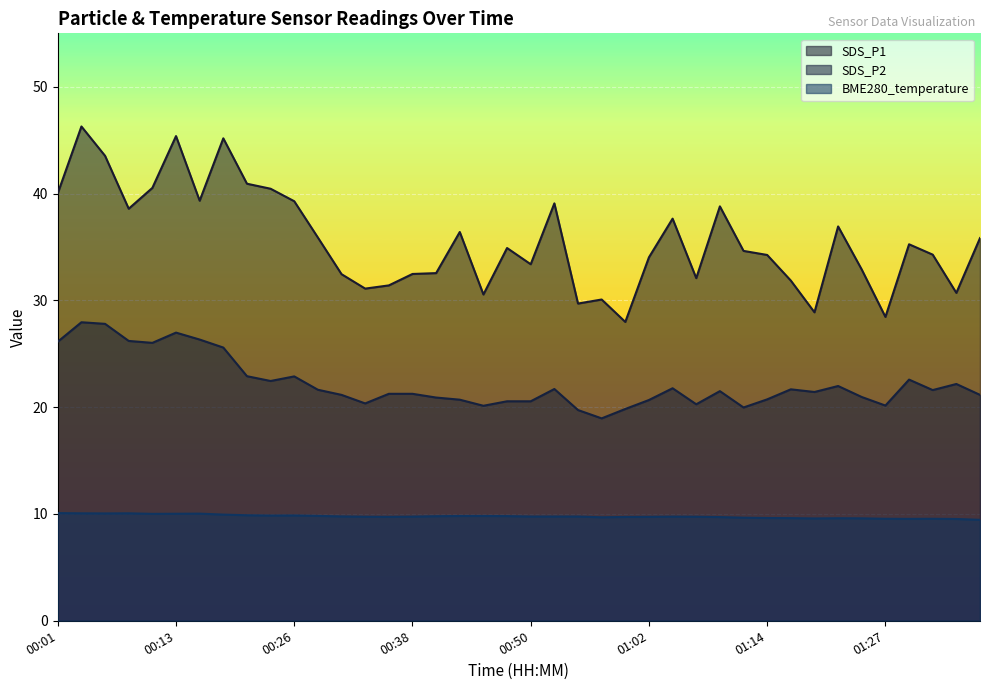

True or false: SDS_P1 has a value of 13.9 at 01:19.

False